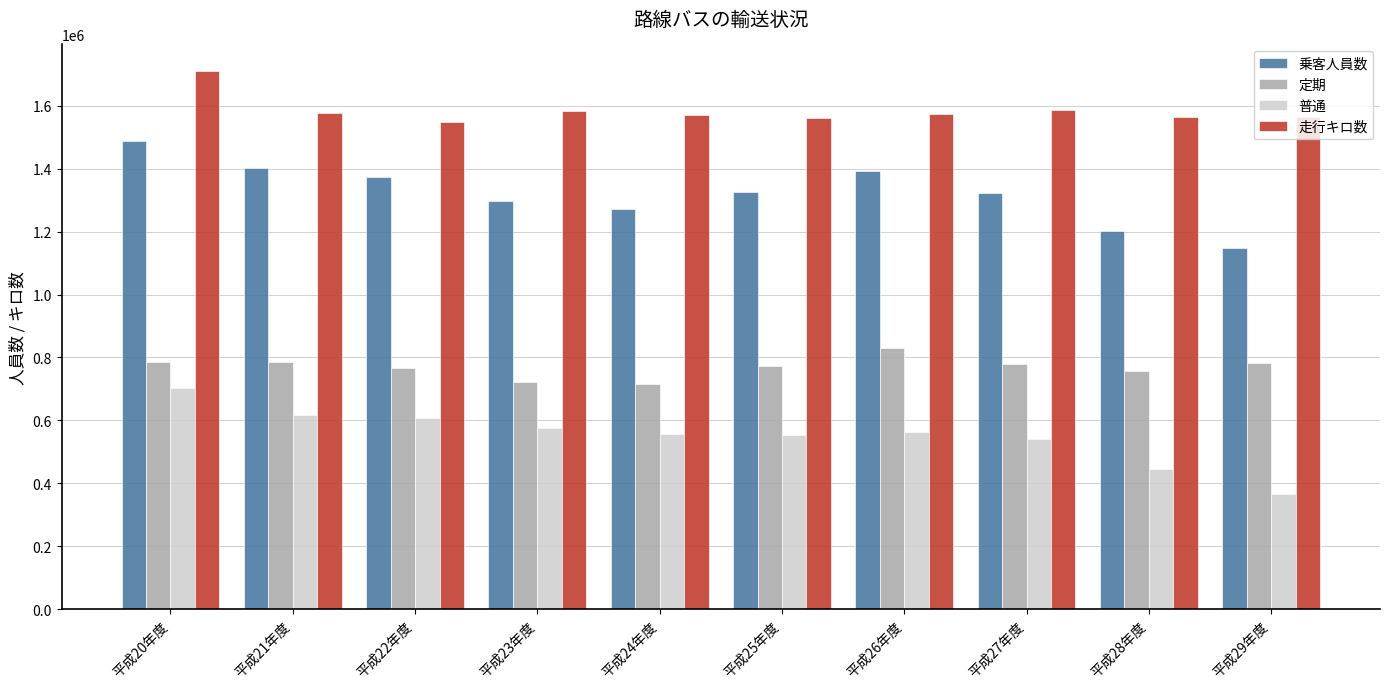

Which series has the widest spread of values?

乗客人員数